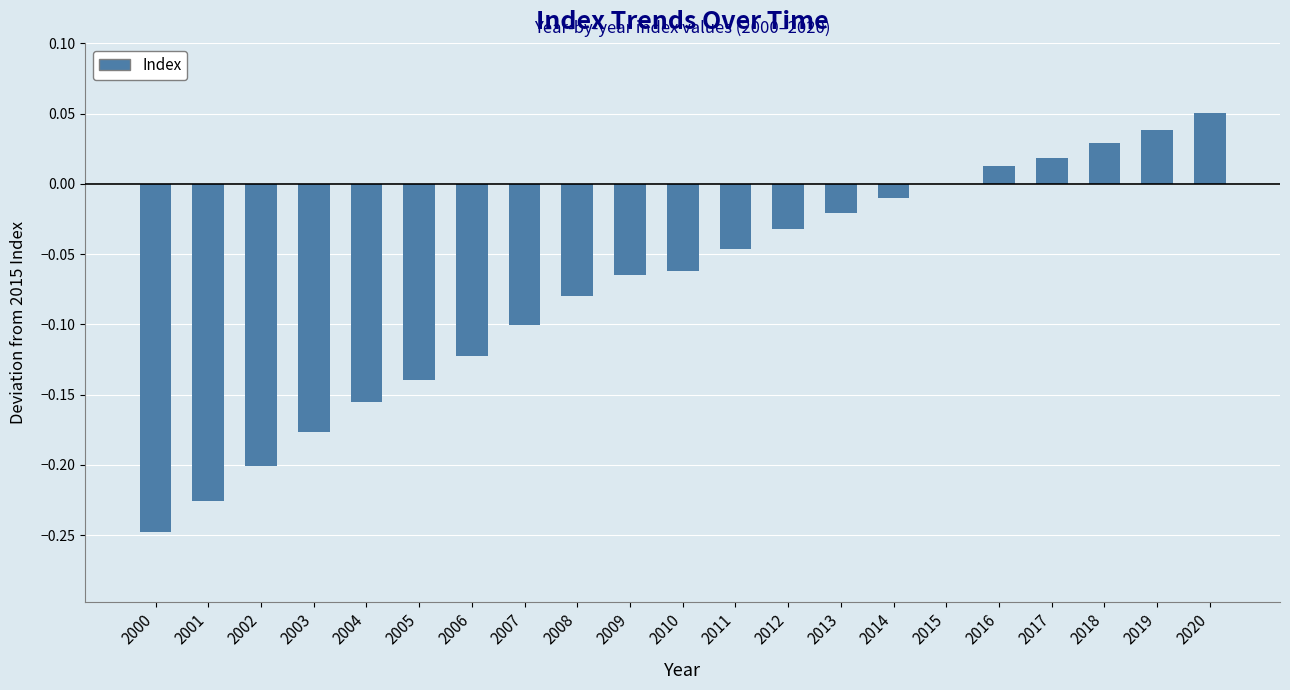

Are the bars horizontal?

No